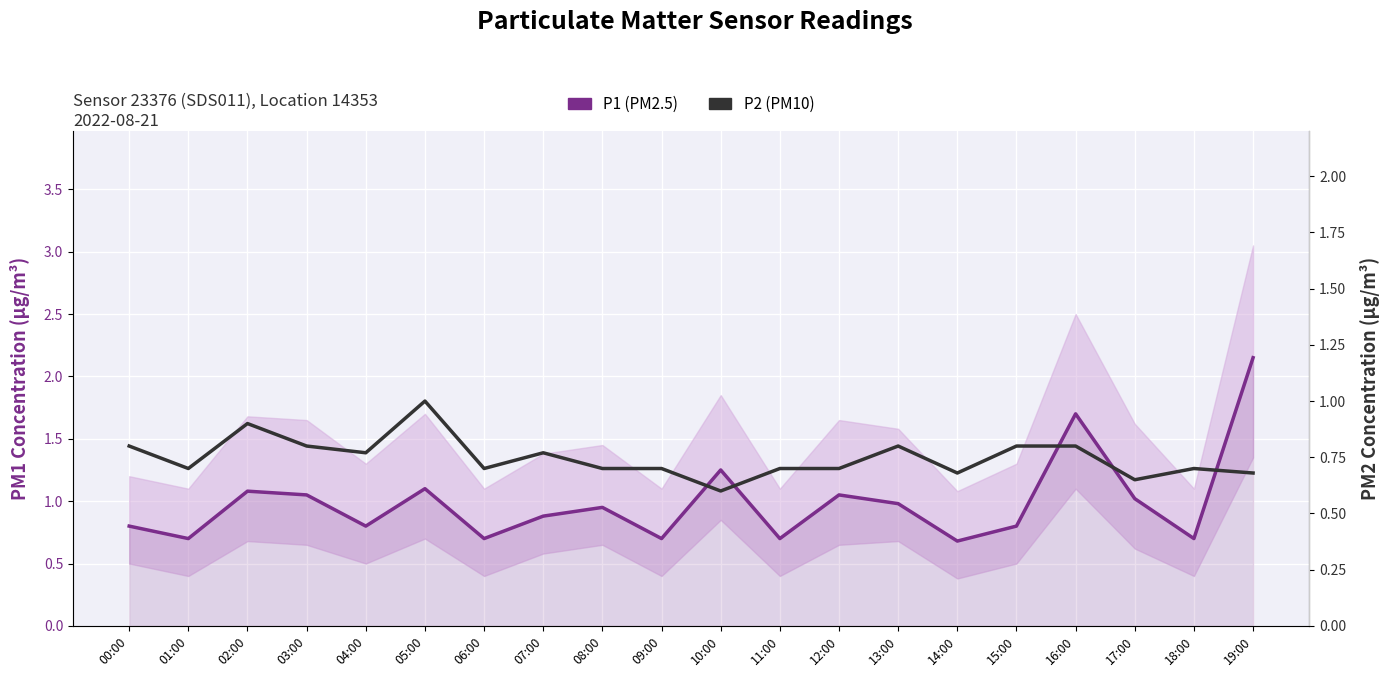

True or false: P1 (PM2.5) and P2 (PM10) cross at least once.

False